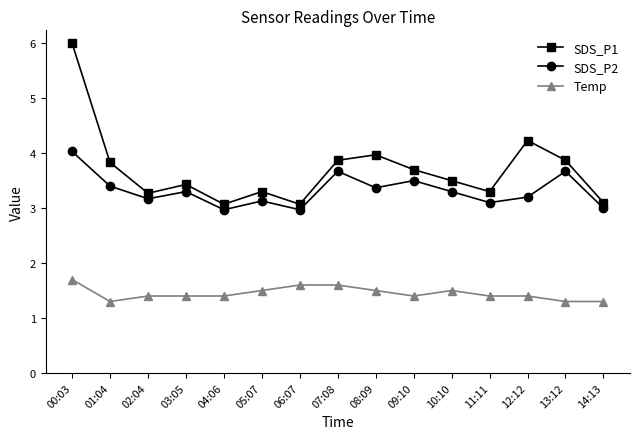

Which series has the widest spread of values?

SDS_P1